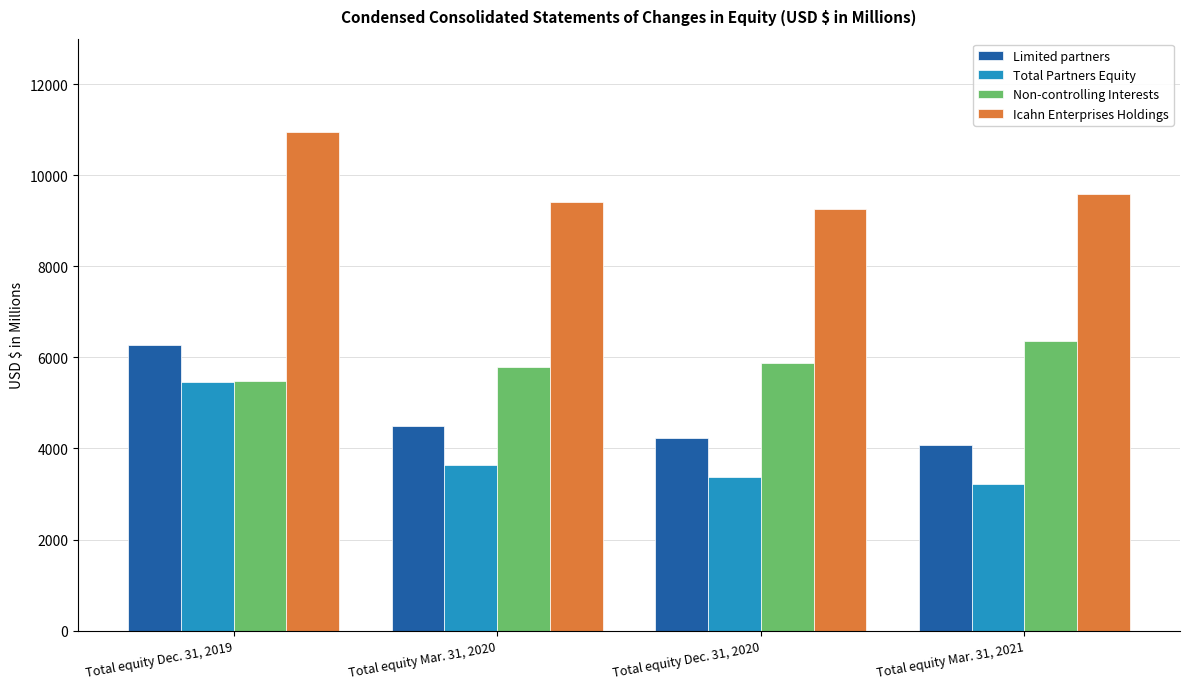

Reading right to left, what are all the values shown in this chart?

Limited partners: 4086	4236	4484	6268
Total Partners Equity: 3230	3383	3635	5456
Non-controlling Interests: 6352	5875	5782	5486
Icahn Enterprises Holdings: 9582	9258	9417	10942